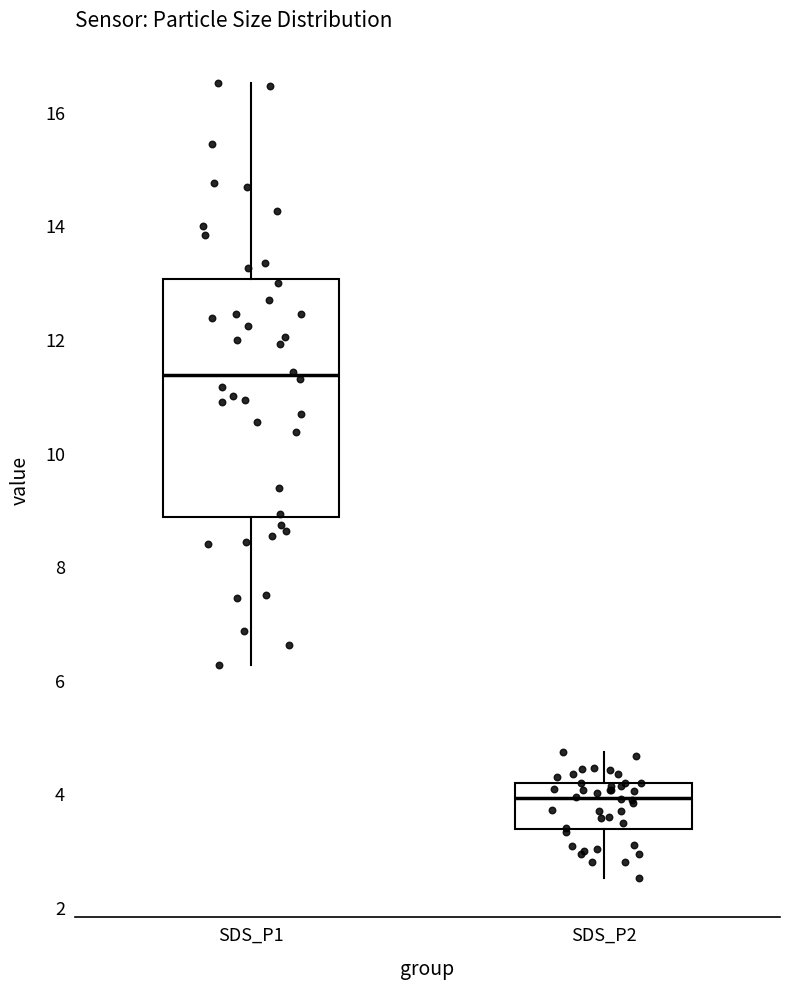

Which box's median line is the lowest?

SDS_P2